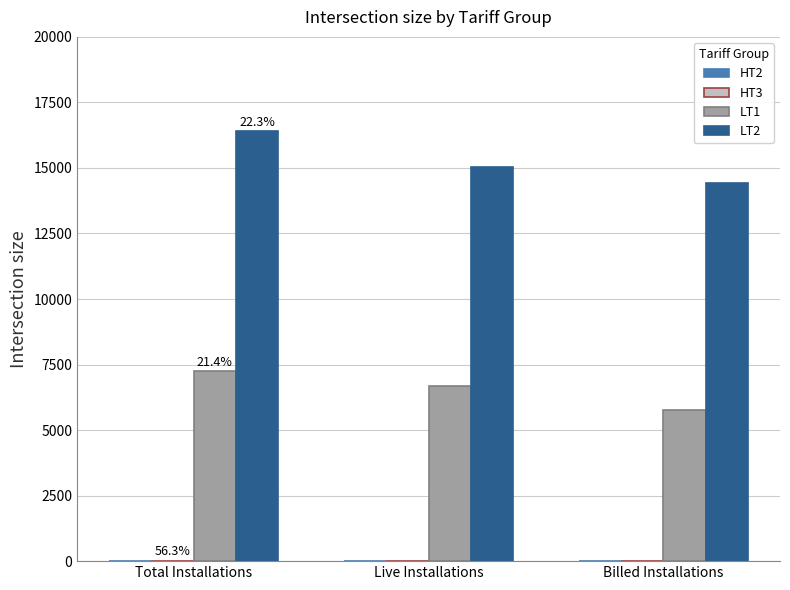

Does the chart contain stacked bars?

No